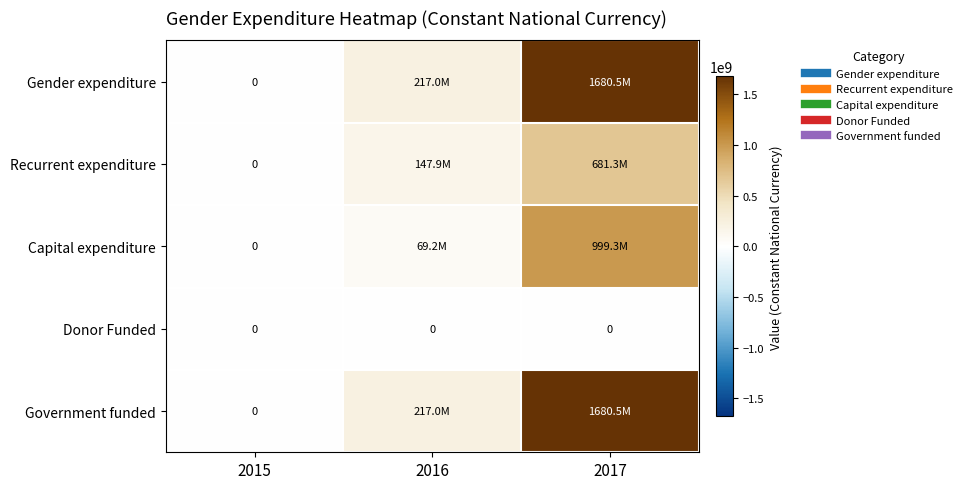

Which series has the largest range (max minus min)?

Gender expenditure